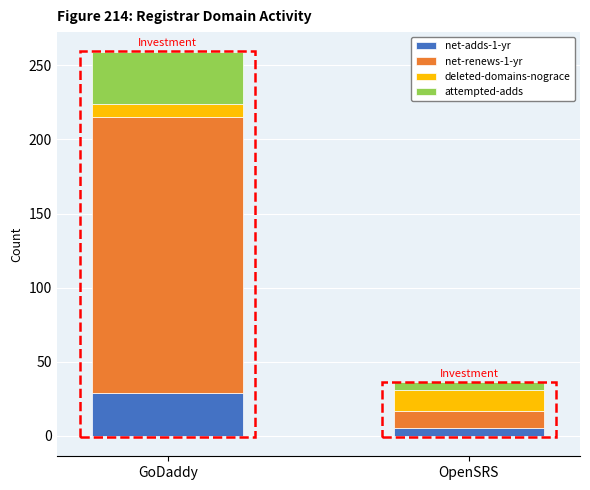

At which label does net-adds-1-yr reach its peak?

GoDaddy